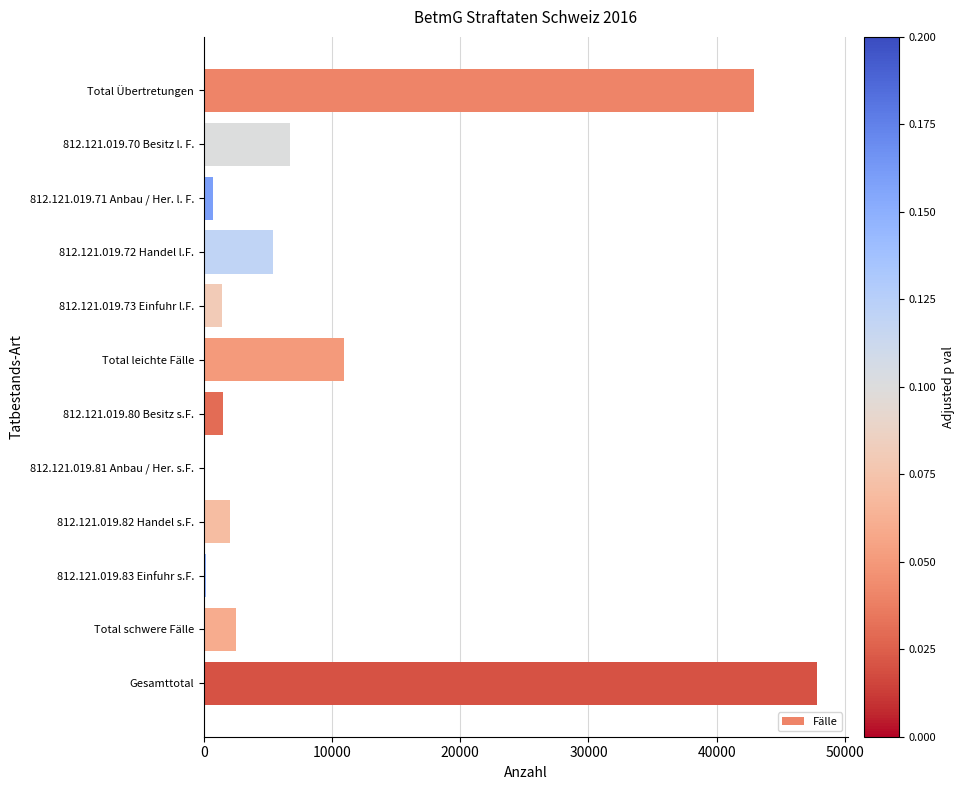

Which label corresponds to the largest value in the chart?

Gesamttotal